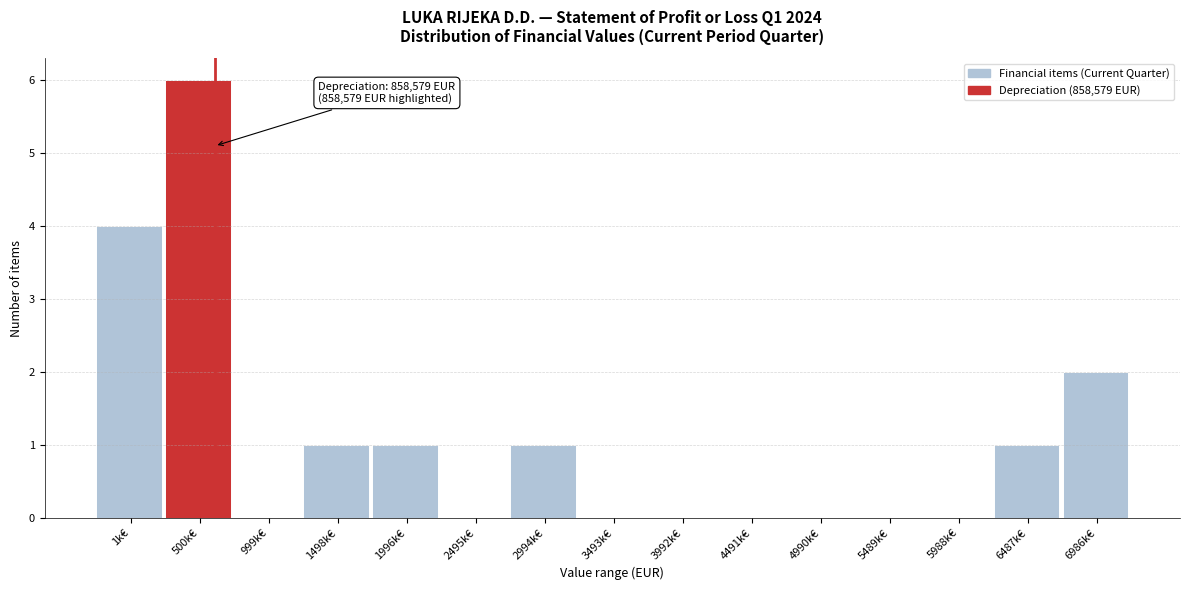

Reading left to right, transcribe all the data shown in this chart.

1k€=4	500k€=6	999k€=0	1498k€=1	1996k€=1	2495k€=0	2994k€=1	3493k€=0	3992k€=0	4491k€=0	4990k€=0	5489k€=0	5988k€=0	6487k€=1	6986k€=2